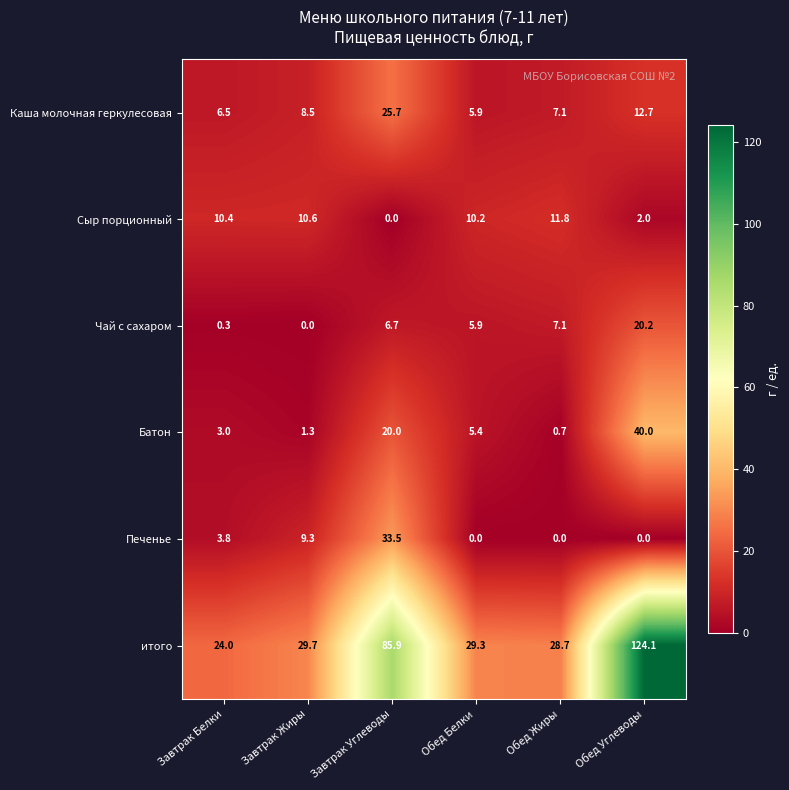

At which category is the sum across all series the highest?

Обед Углеводы